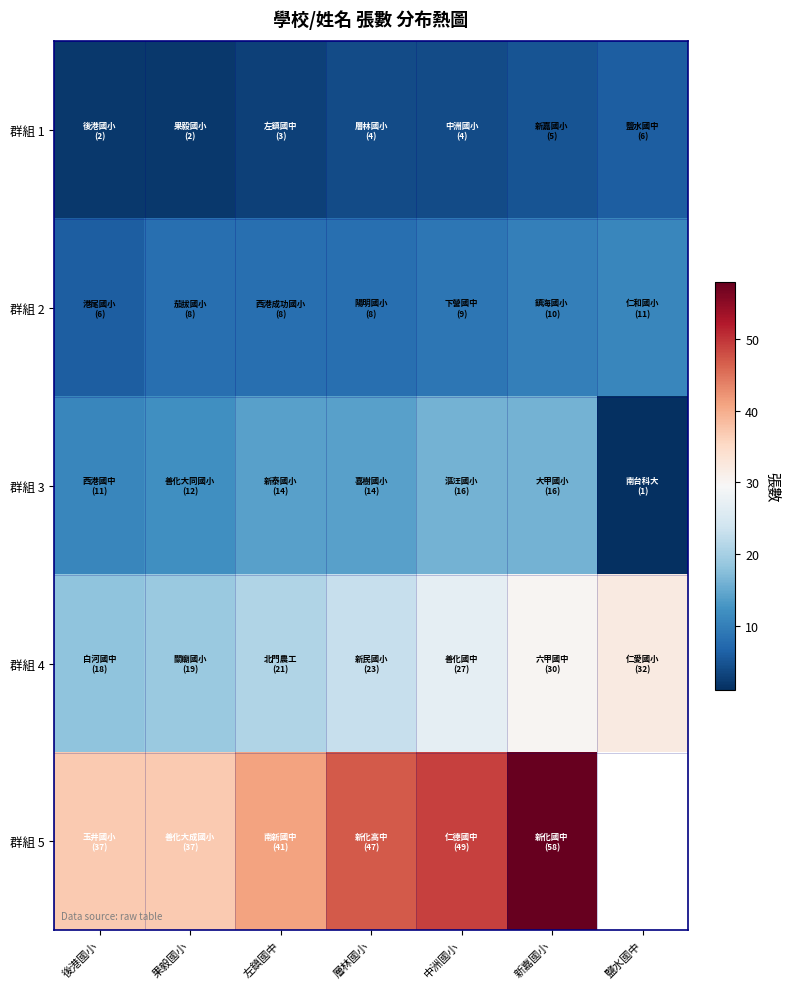

What is the difference between the 群組 1 values at 左鎮國中 and 果毅國小?

1.0